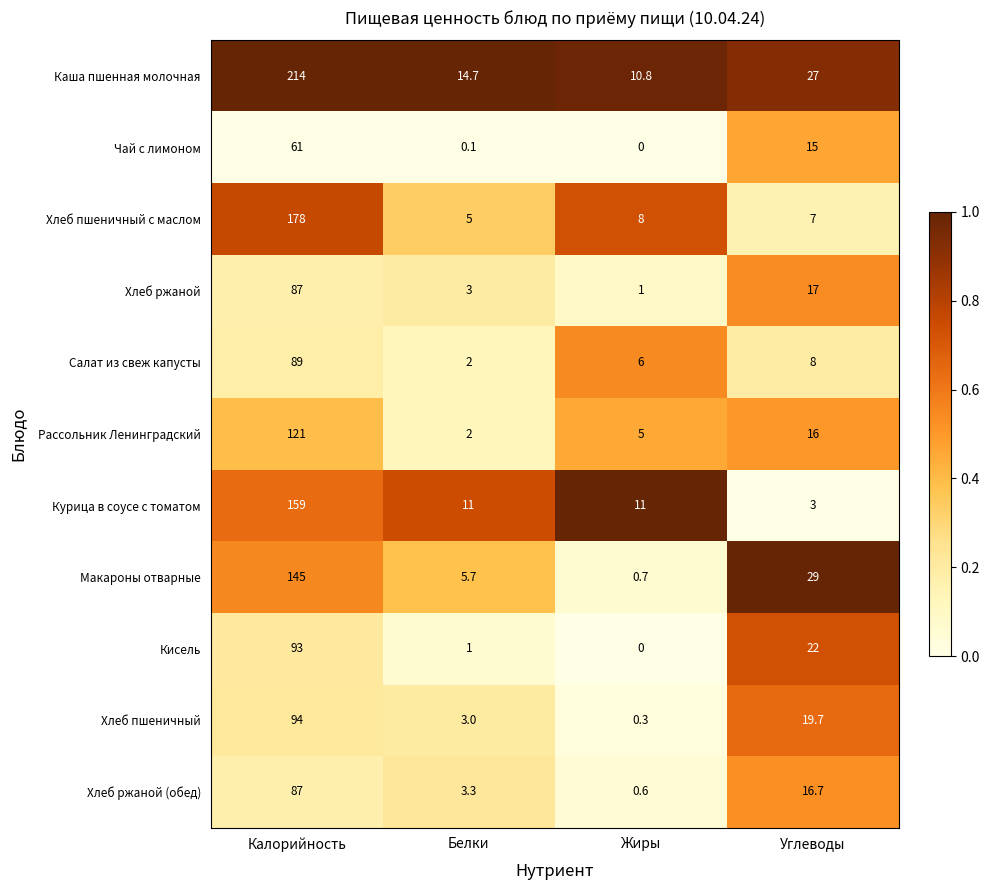

What is the average value of the Макароны отварные series?

45.1